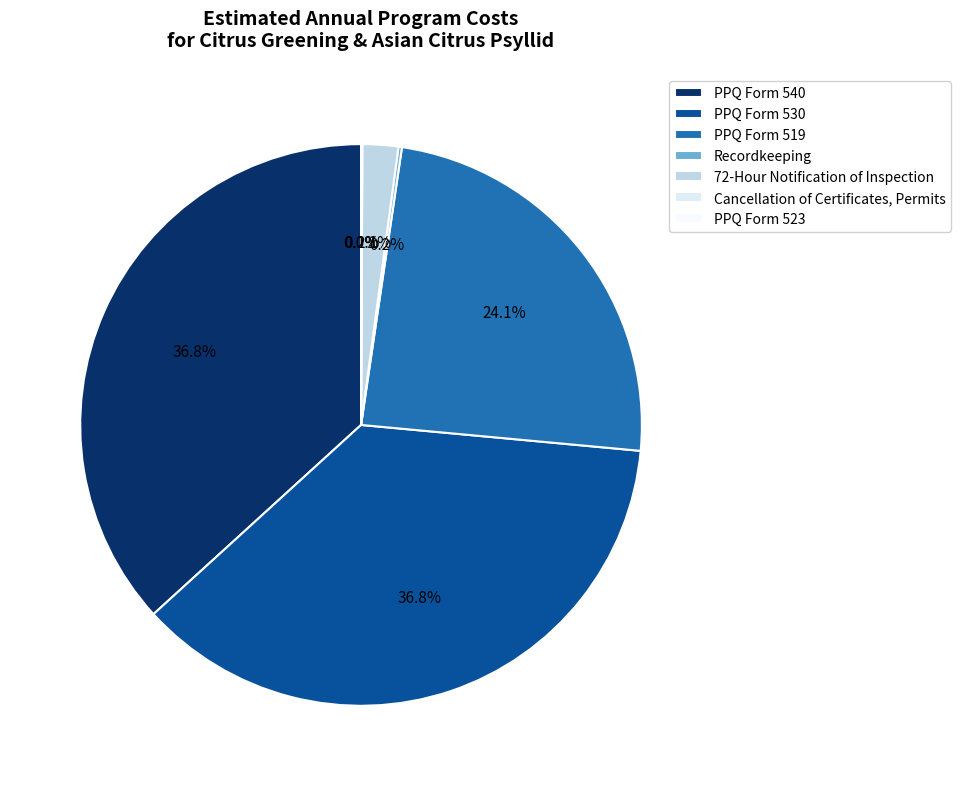

The Cancellation of Certificates, Permits slice represents 14% of the pie. True or false?

False